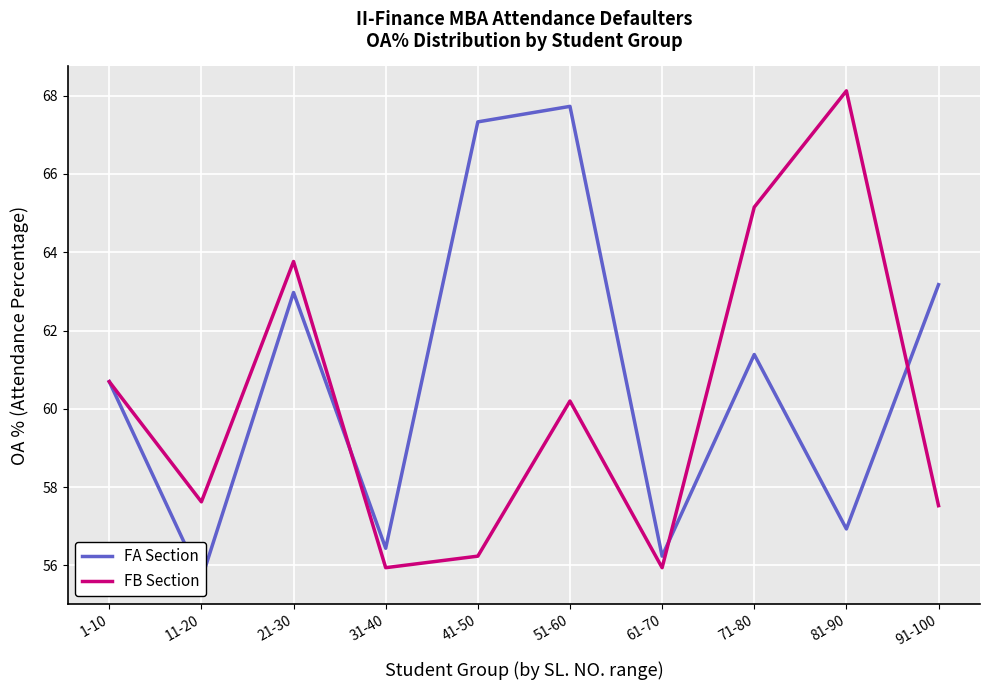

At which category is the sum across all series the highest?

51-60